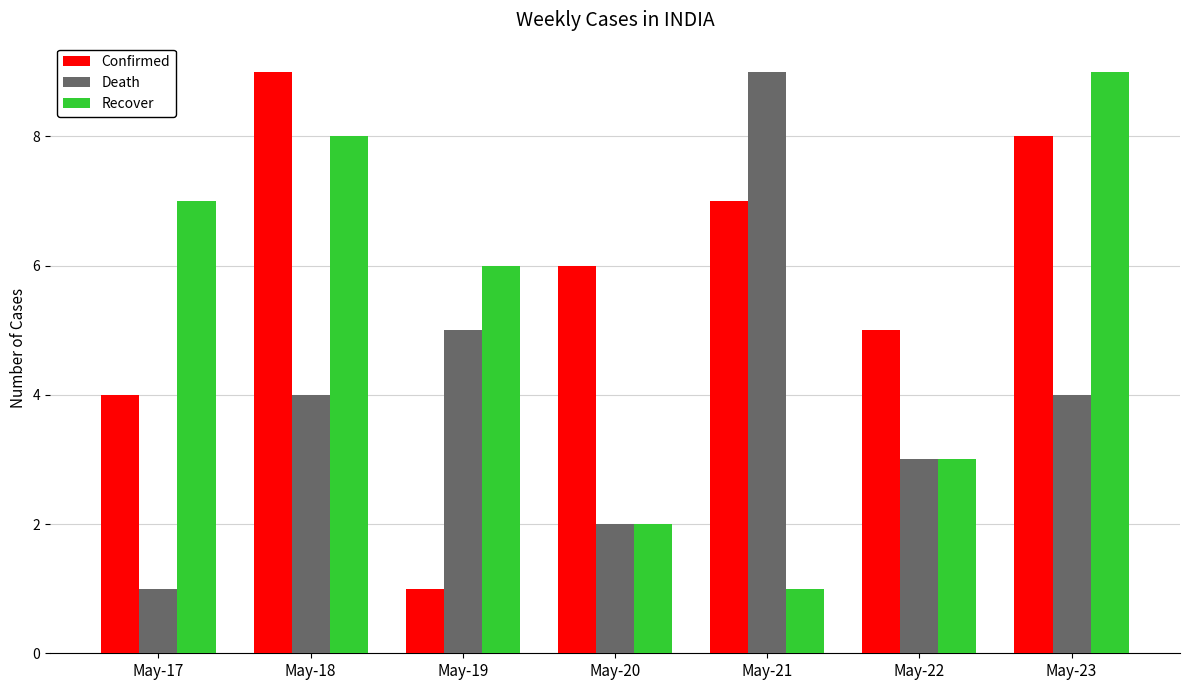

At which label is Death closest to 5?

May-19